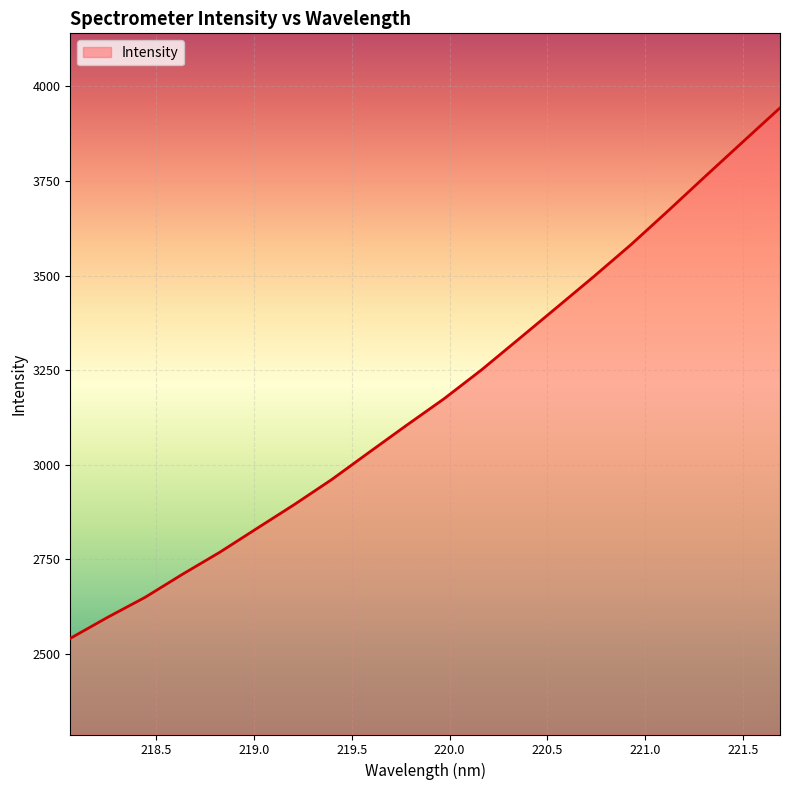

True or false: there are more than 1 points higher than both neighbors.

False